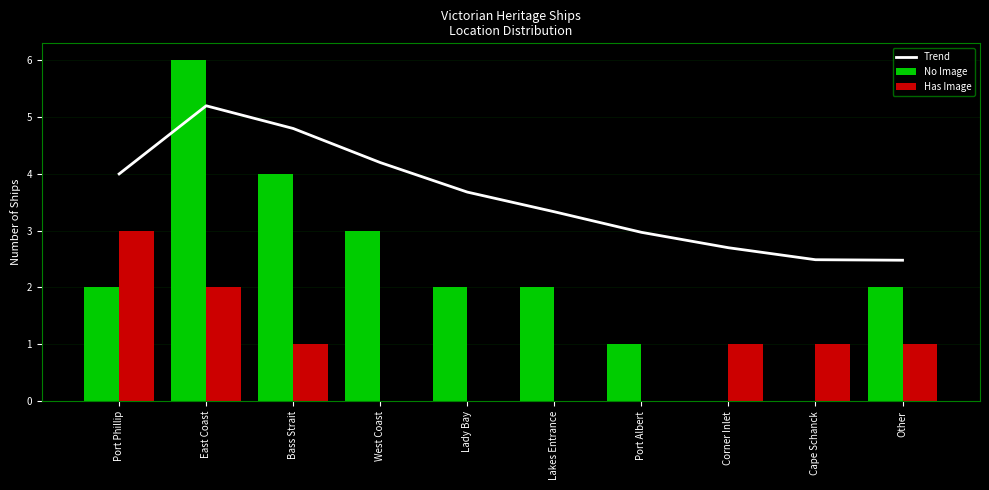

At which label does Has Image first exceed 1?

Port Phillip